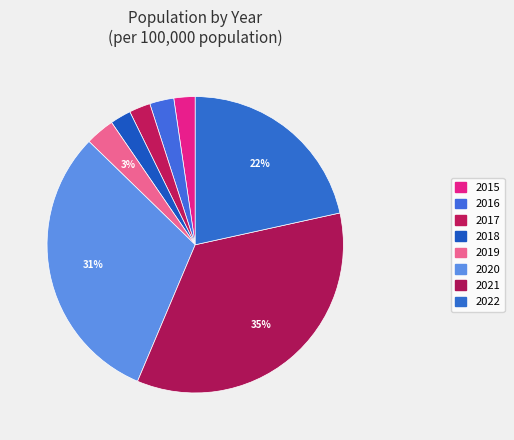

Does any single category account for the majority?

No